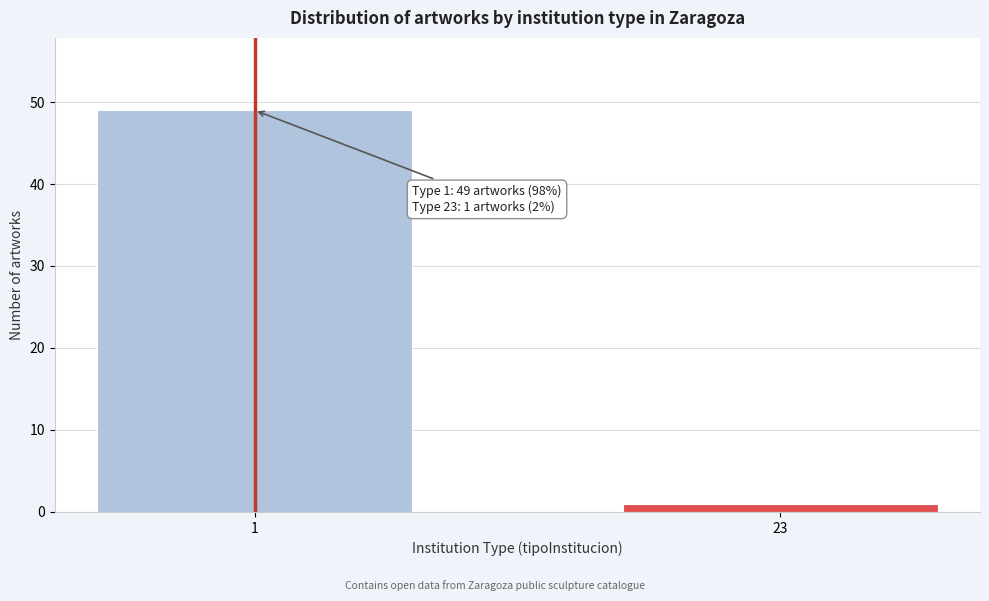

Reading left to right, list all the values displayed in this chart.

49	1